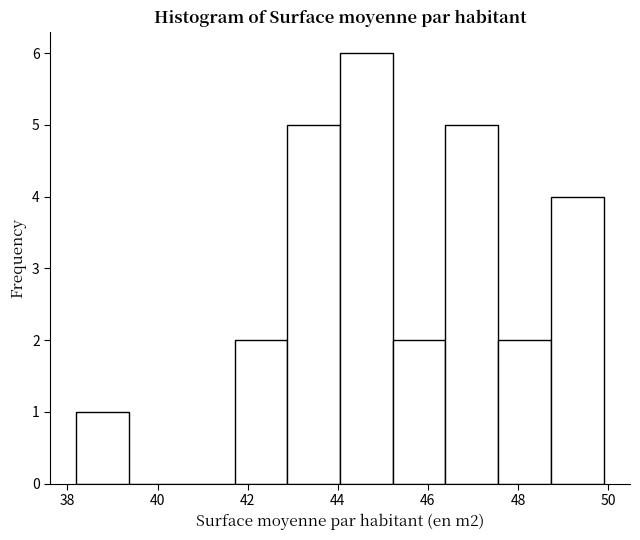

Reading left to right, list every bar in this chart as the range it spans on the x-axis followed by its height. Neither the bar edges nor the heights are printed on the chart, so give them approximately, as read against the axes.

38.2 to 39.4: 1
39.4 to 40.6: 0
40.6 to 41.8: 0
41.8 to 42.8: 2
42.8 to 44.0: 5
44.0 to 45.2: 6
45.2 to 46.4: 2
46.4 to 47.6: 5
47.6 to 48.8: 2
48.8 to 50.0: 4